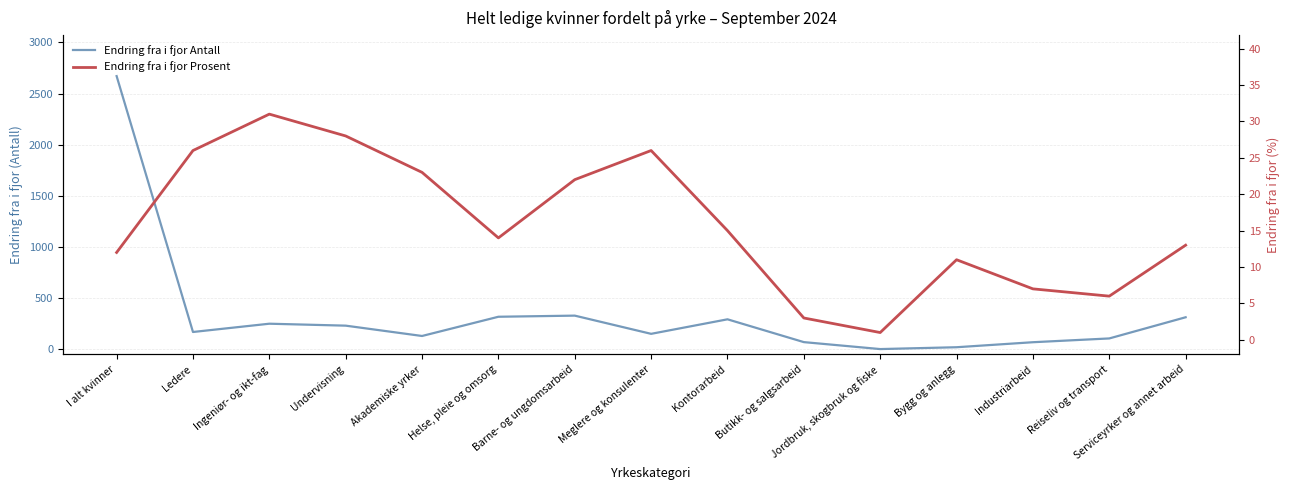

True or false: Endring fra i fjor Antall and Endring fra i fjor Prosent cross at least once.

False